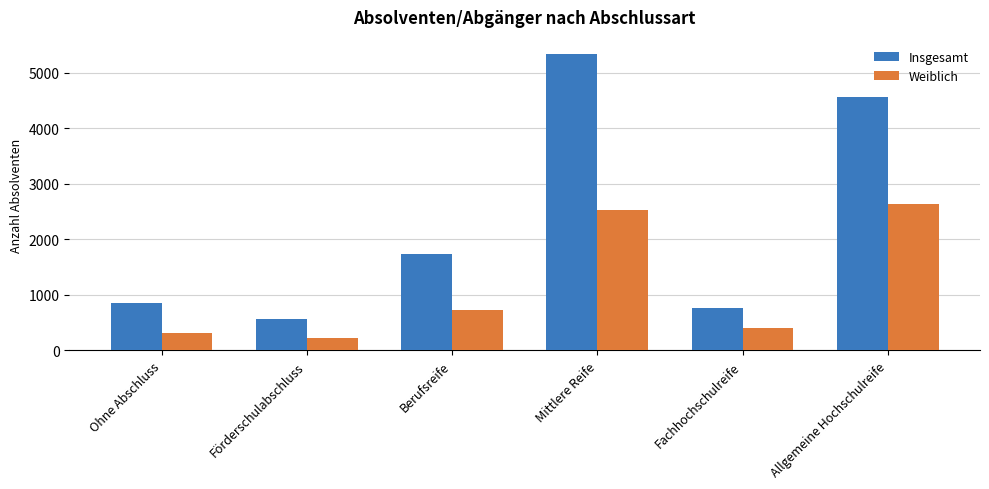

List the series in order of their peak value, lowest first.

Weiblich, Insgesamt